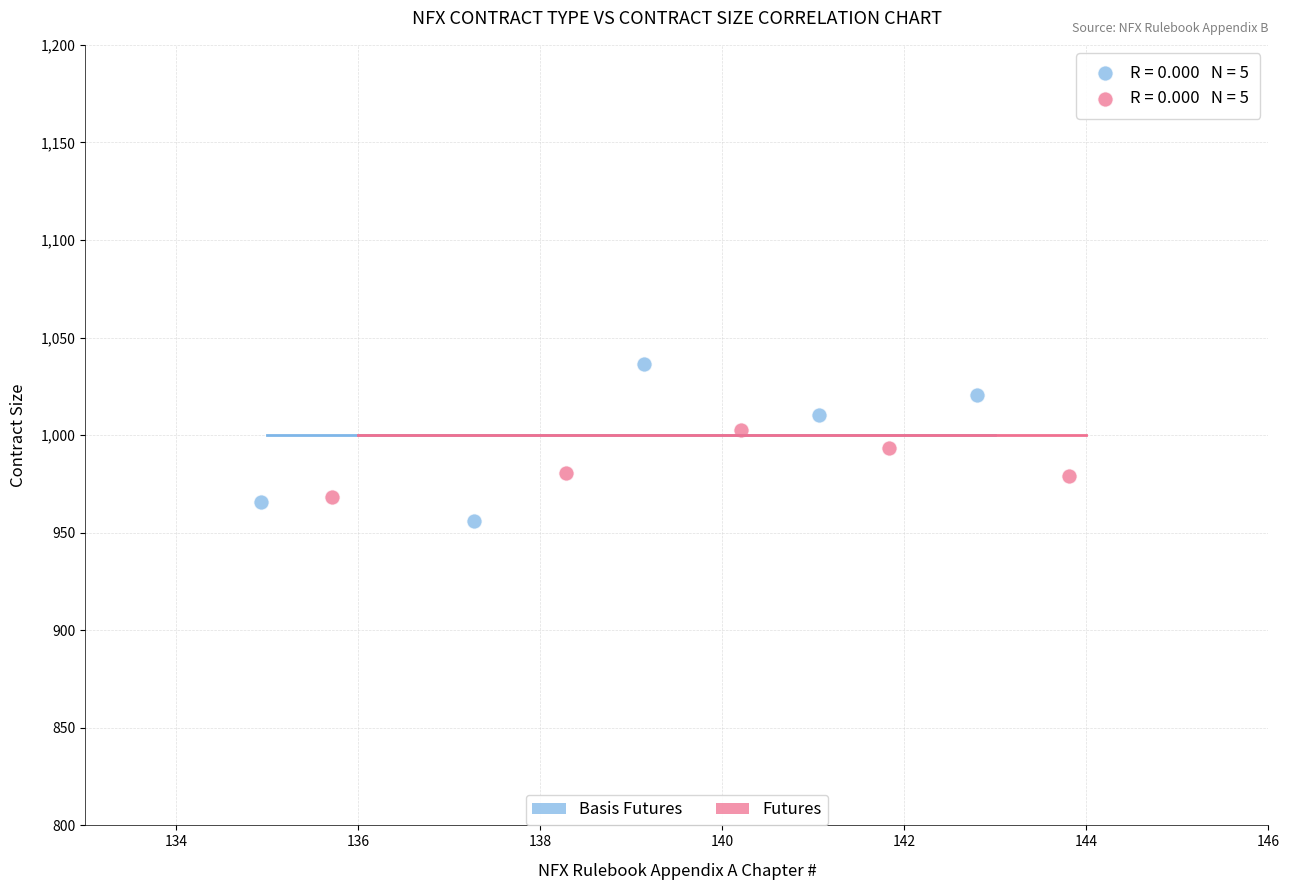

Which series contains the highest Y value?

Basis Futures